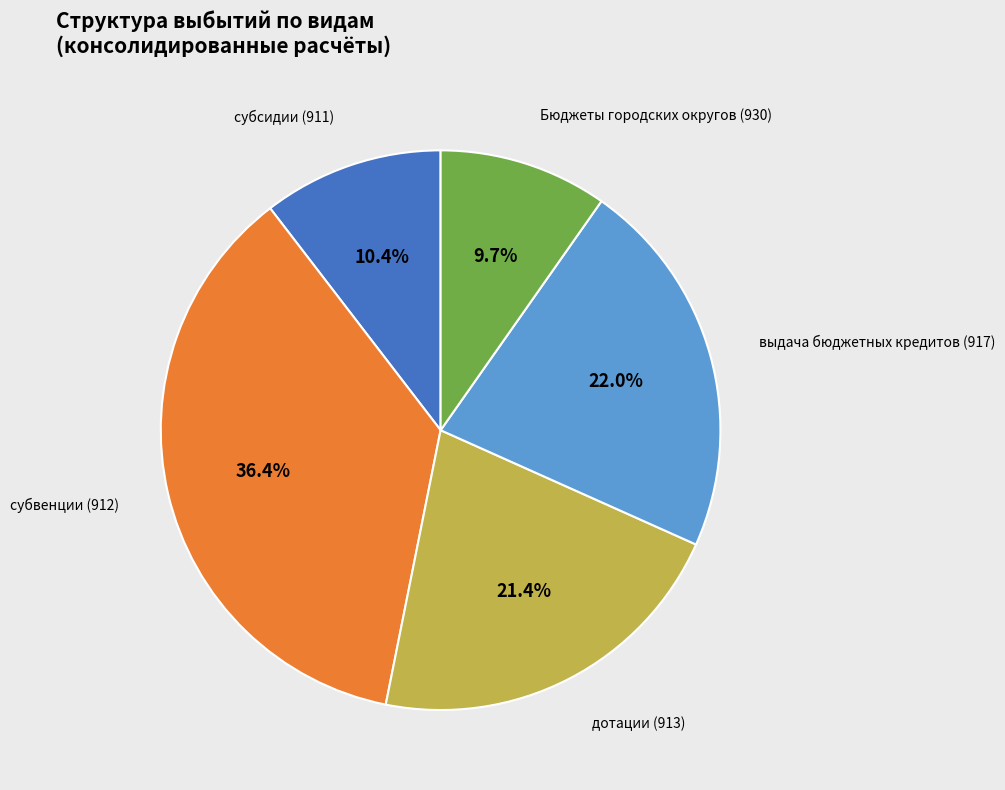

Is Бюджеты городских округов (930) the majority of the pie?

No